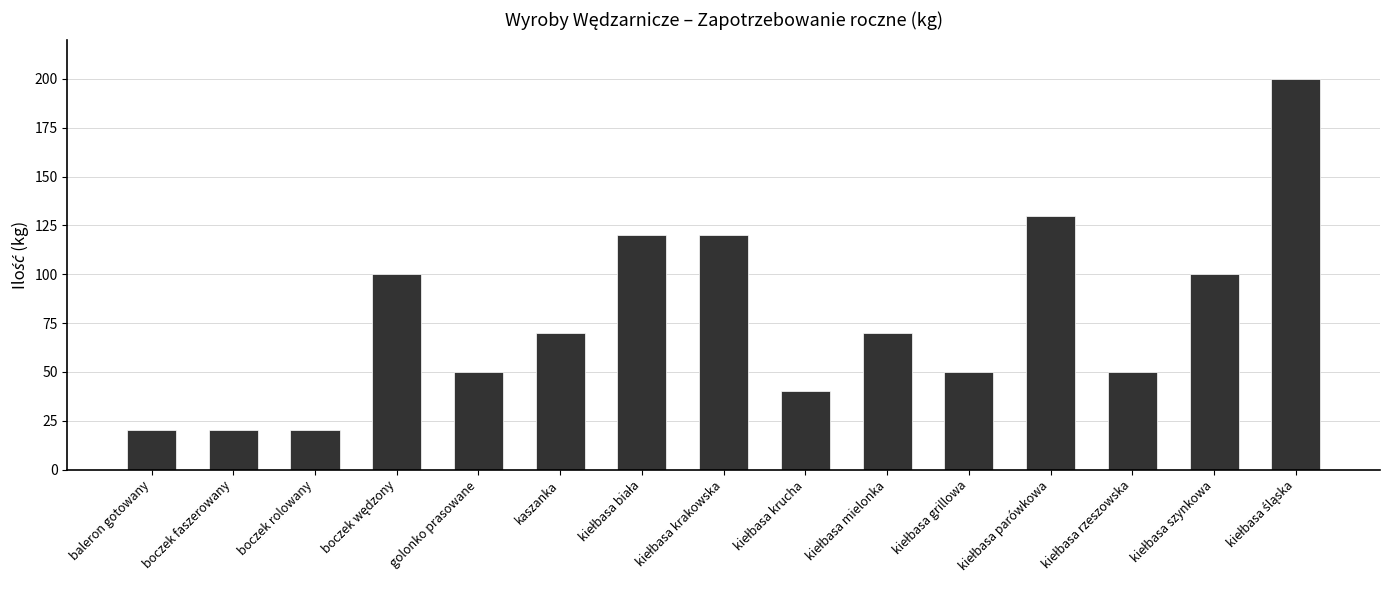

True or false: the data shows 29 at golonko prasowane.

False